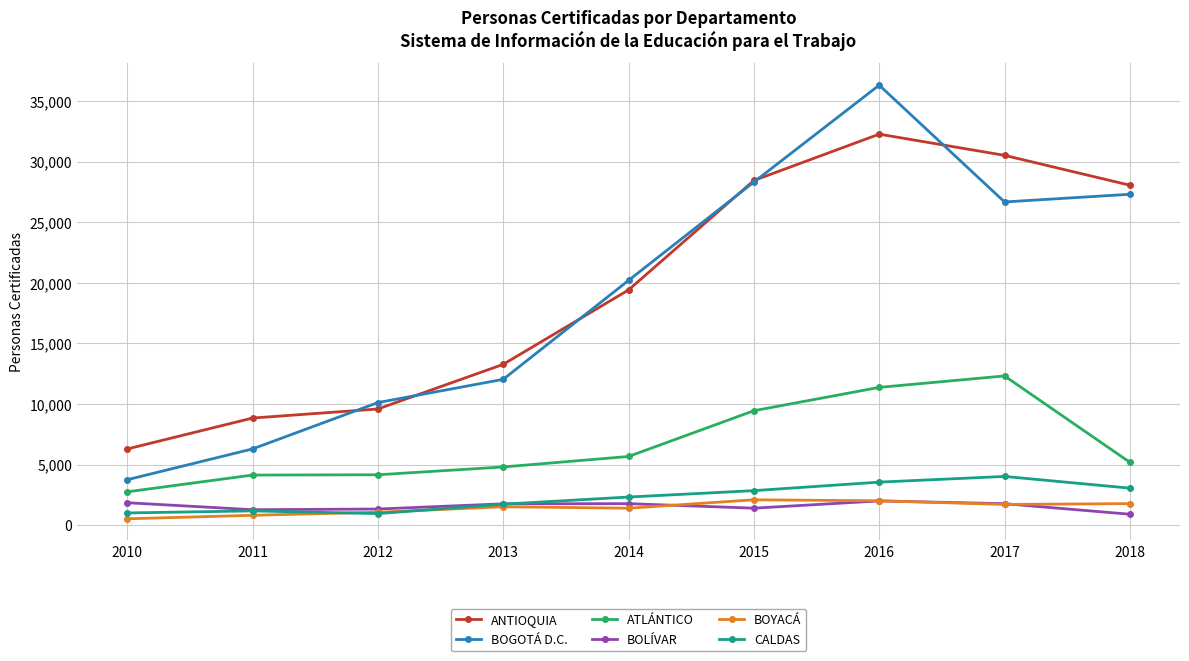

What is the sum of all CALDAS values?

20808